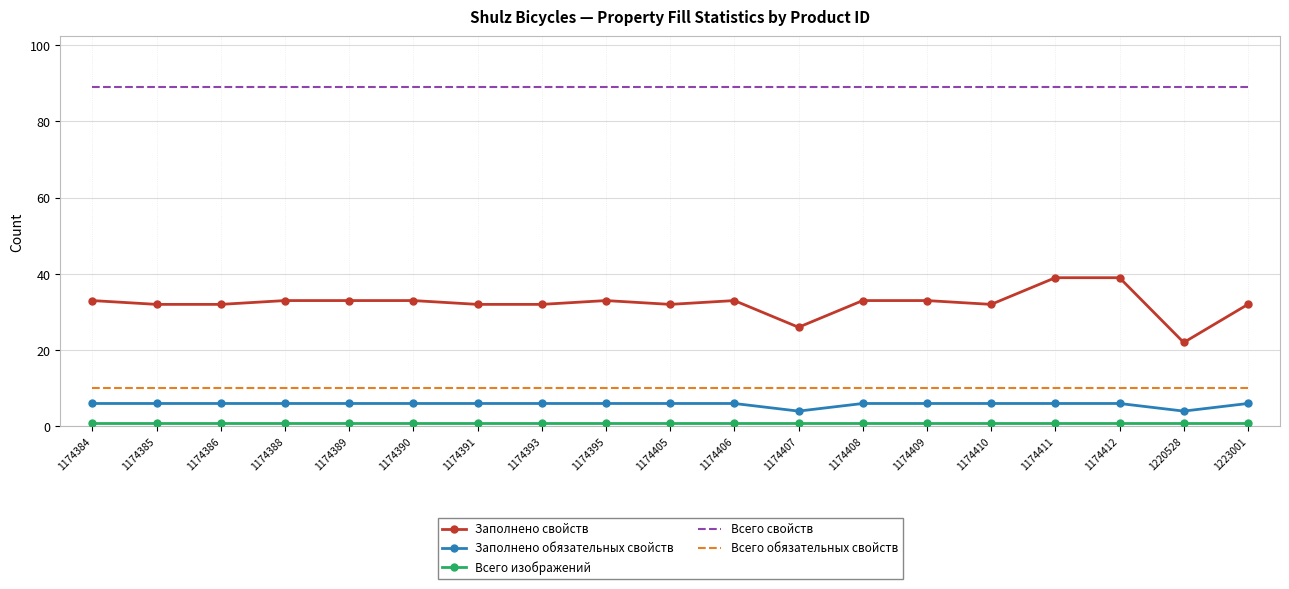

True or false: Всего свойств and Всего обязательных свойств cross at least once.

False